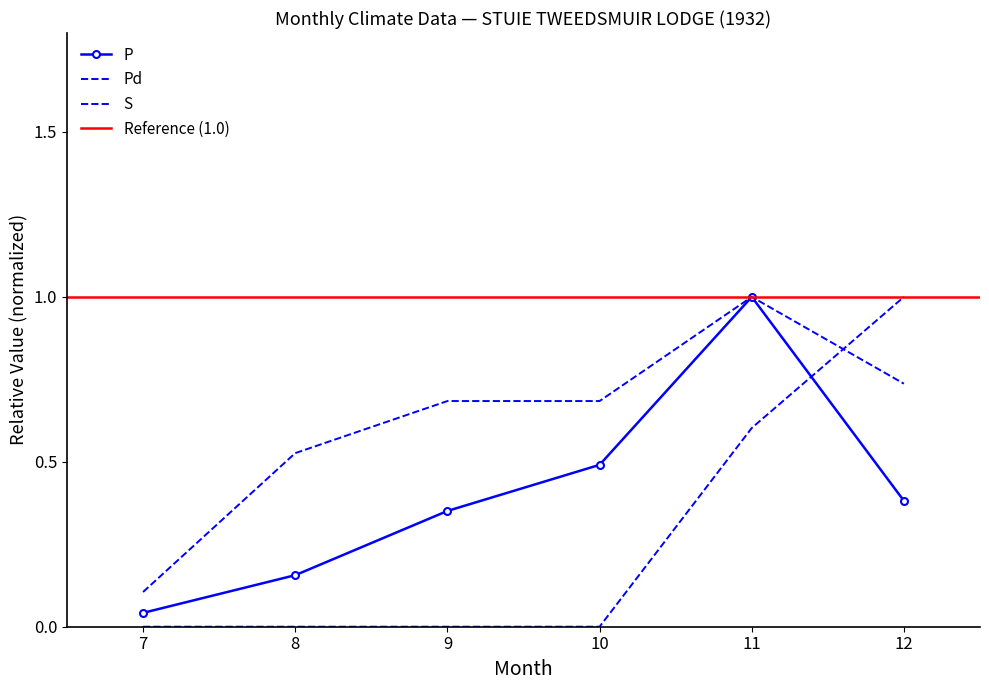

What is the difference between the second highest and minimum values in the P series?

0.4